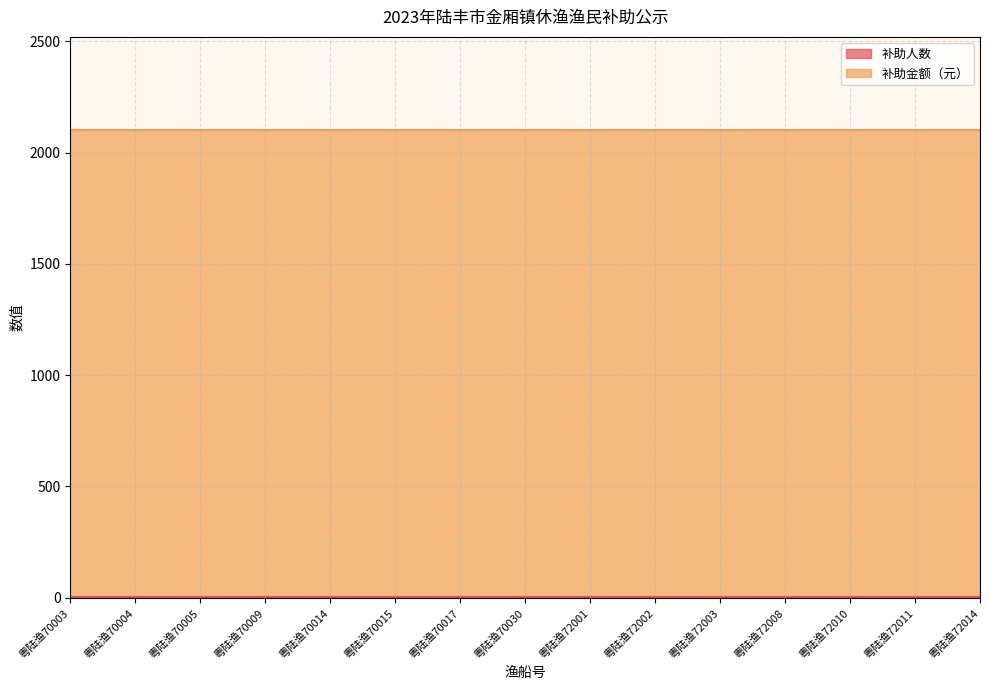

The 补助金额（元） series shows 3219 at 粤陆渔72010. True or false?

False